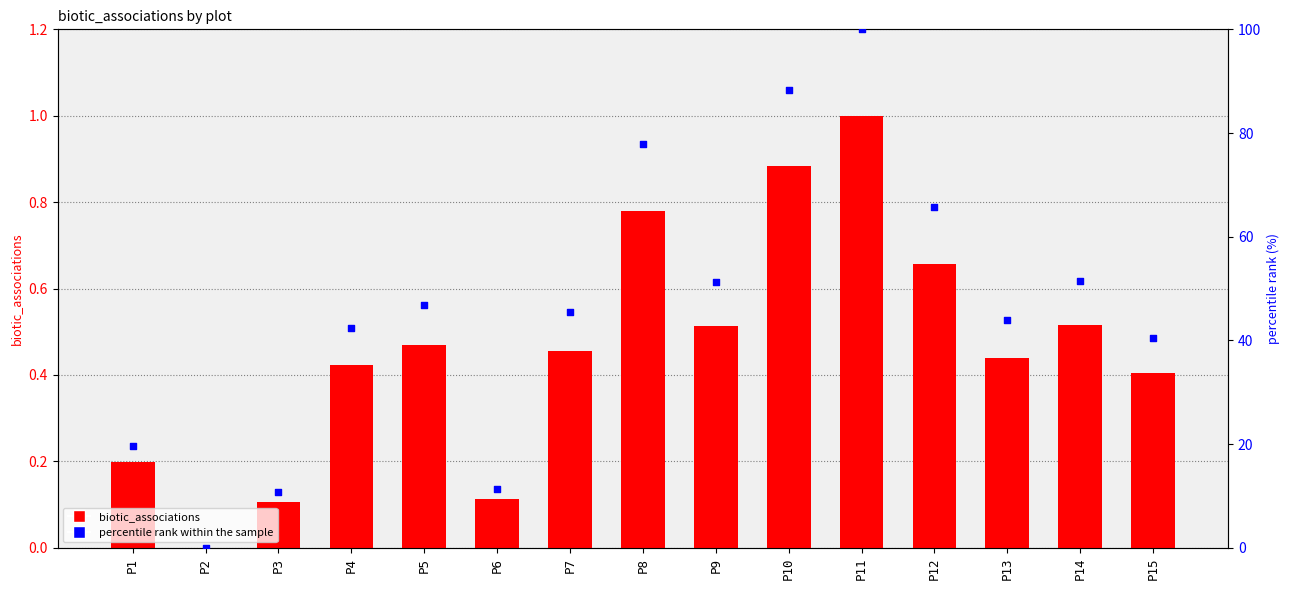

Which series has the widest spread of Y values?

percentile rank within the sample